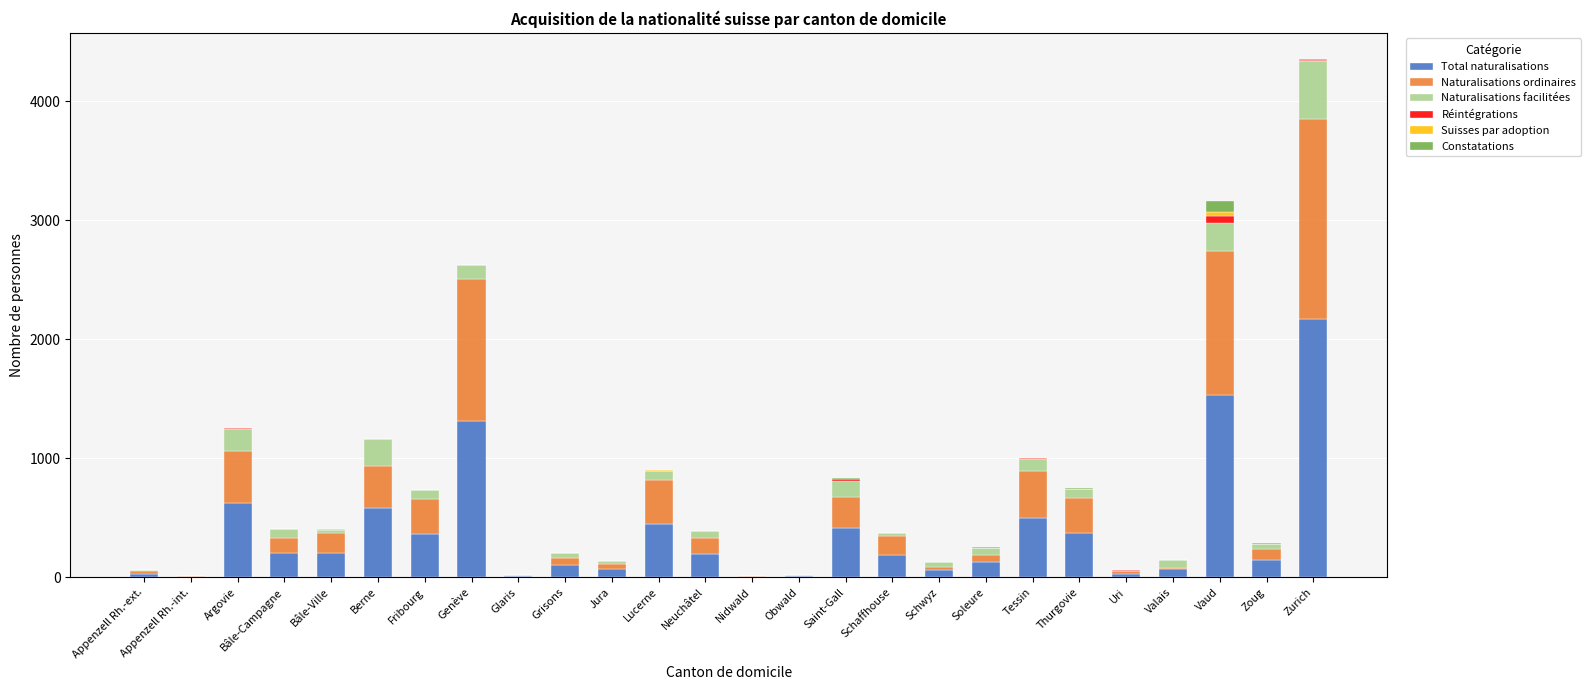

At which category is the sum across all series the highest?

Zurich